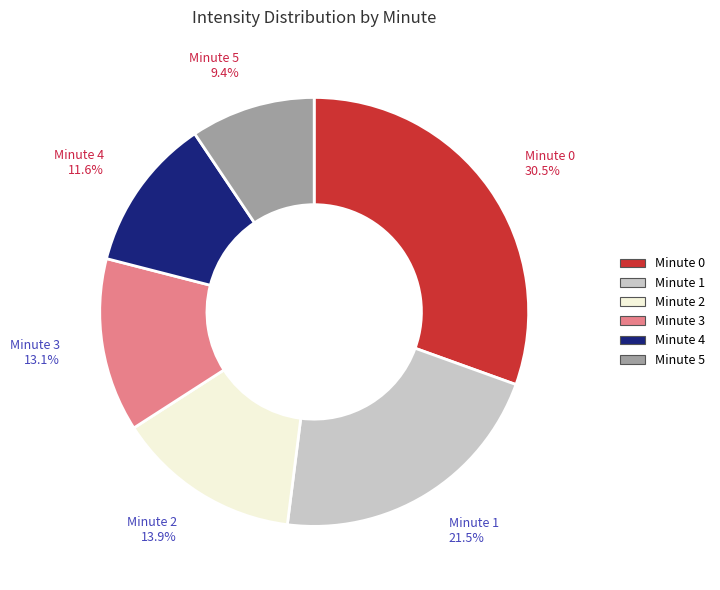

Which has a higher value, Minute 1 or Minute 3?

Minute 1